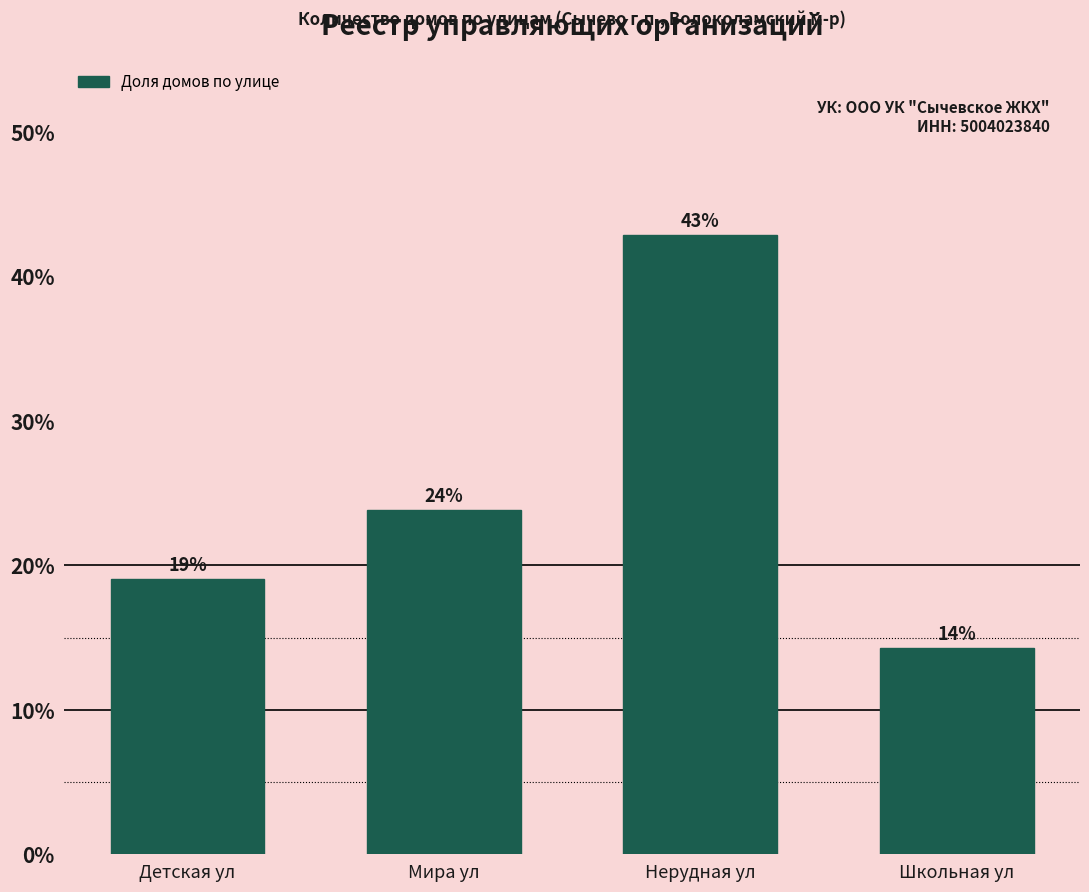

Between Нерудная ул and Детская ул, which is larger?

Нерудная ул